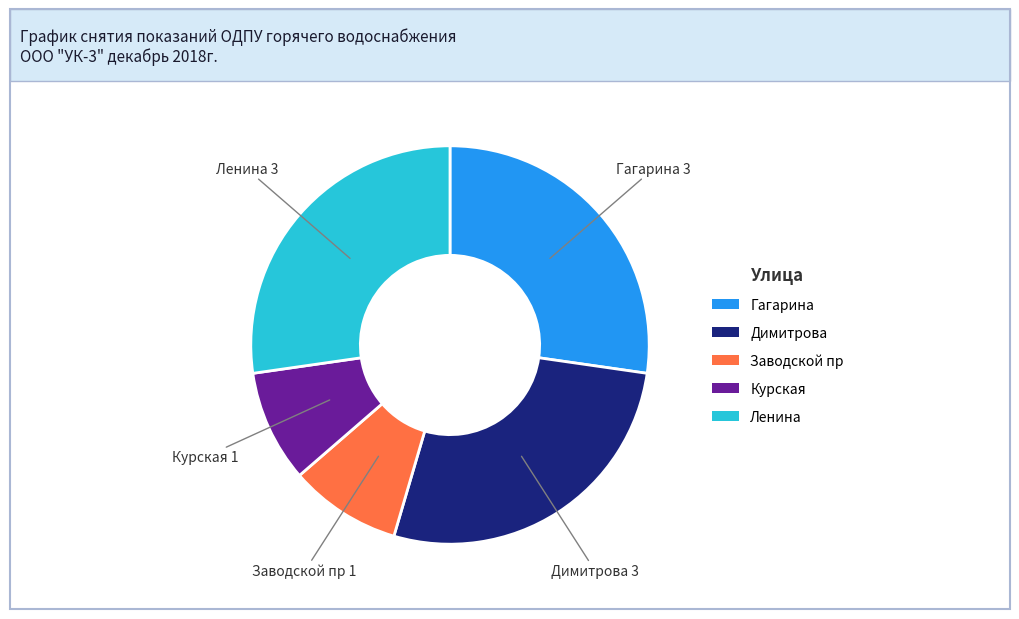

True or false: Димитрова accounts for 34% of the total.

False